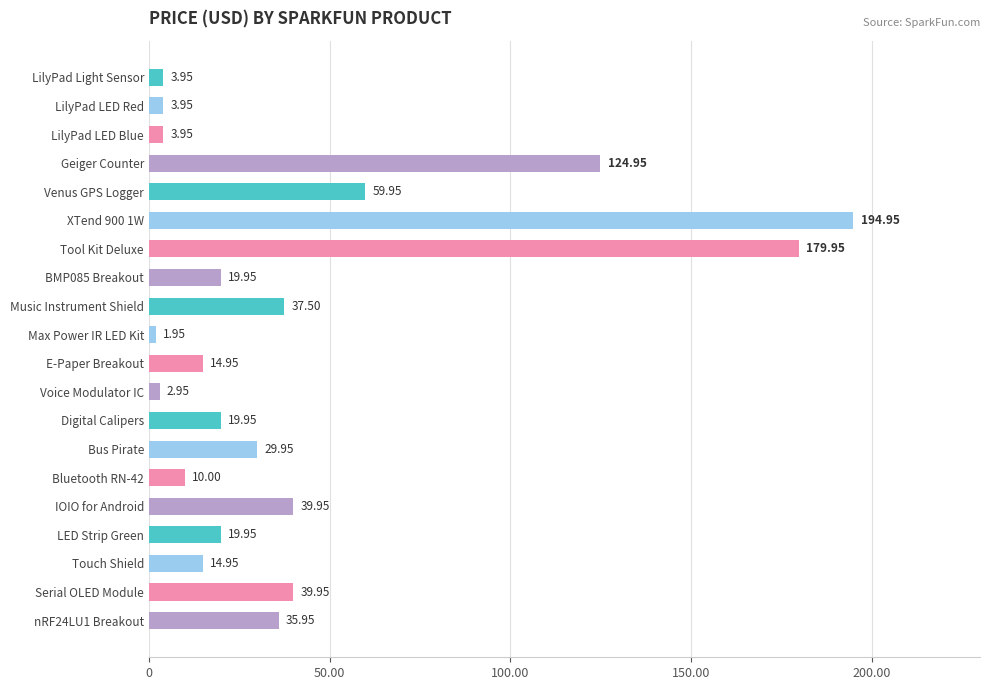

What is the label of the 10th bar from the top?

Max Power IR LED Kit